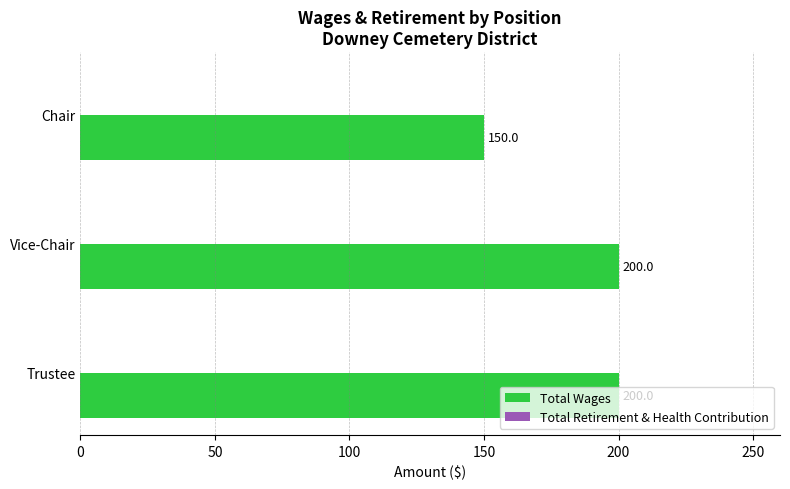

What is the ratio of the value at Vice-Chair to the value at Trustee?

1.0